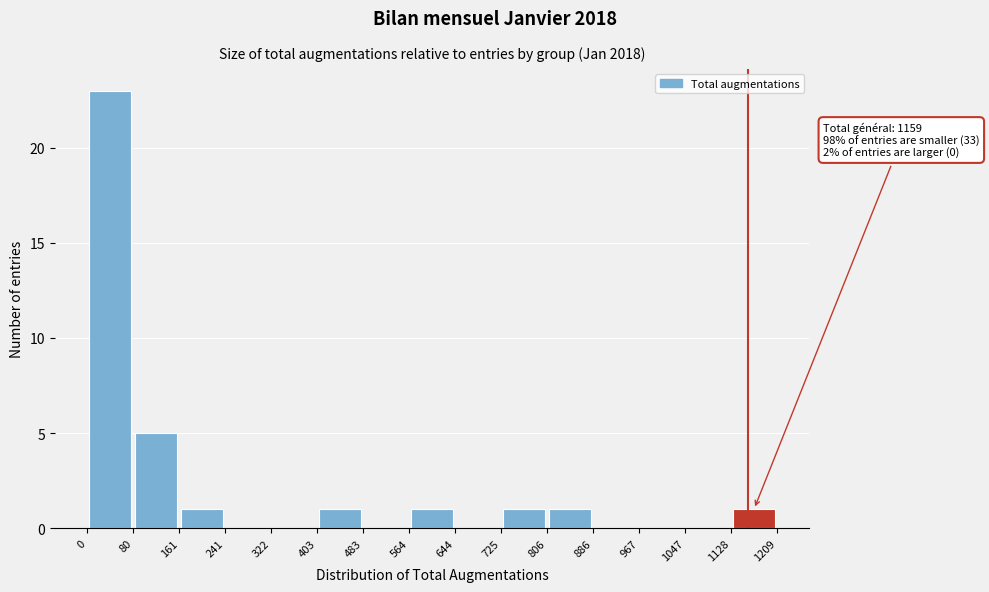

Which range on the x-axis has the tallest bar?

0 to 80